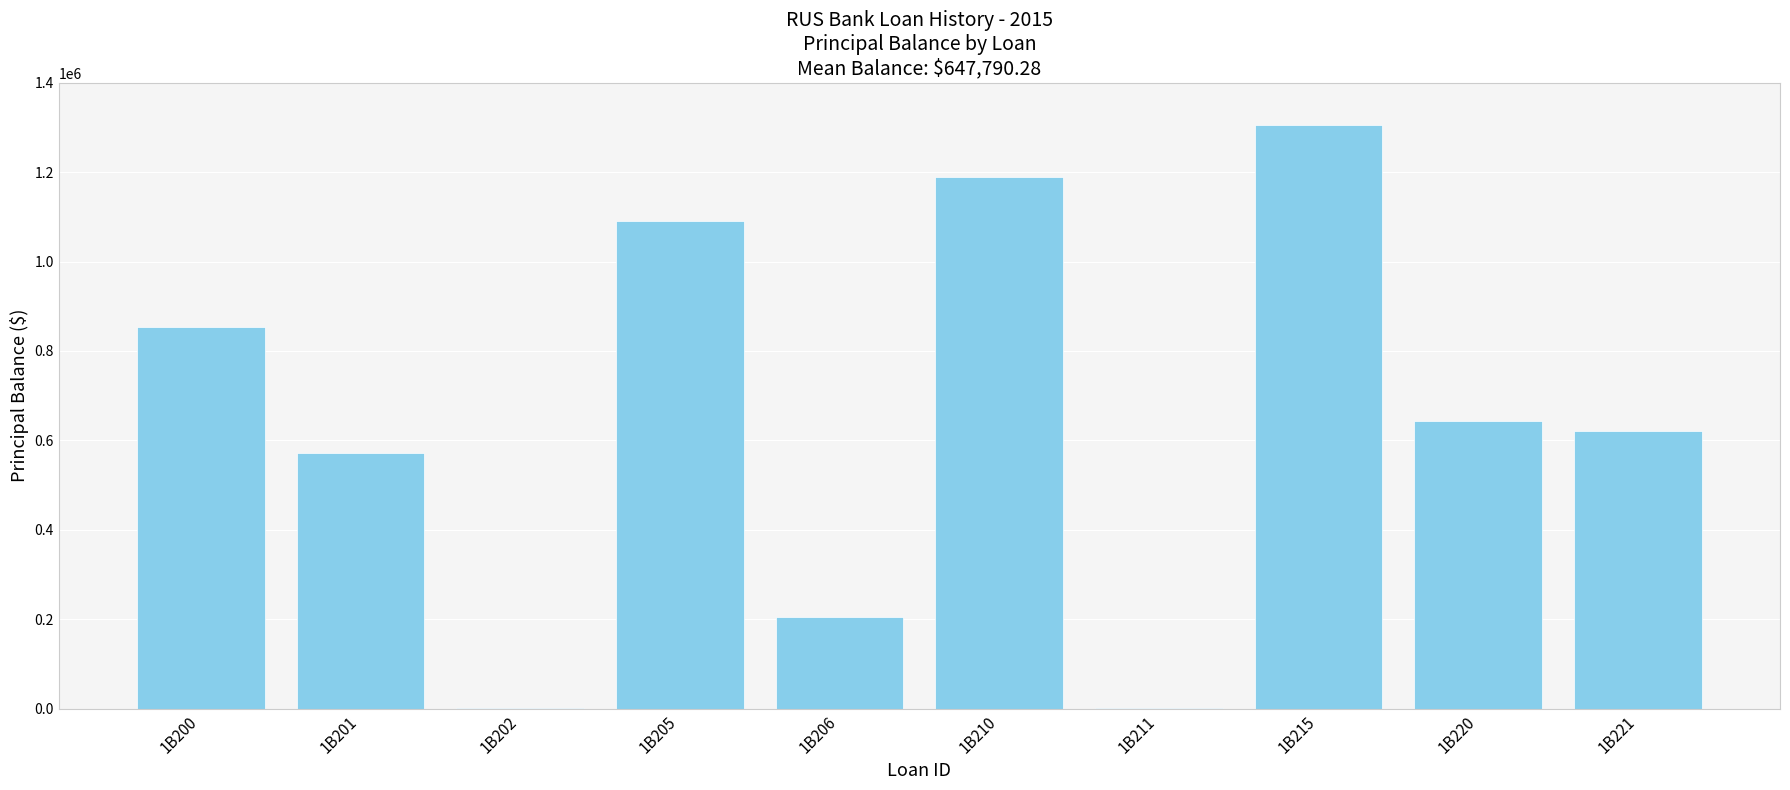

What is the ratio of the value at 1B202 to the value at 1B211?

0.8